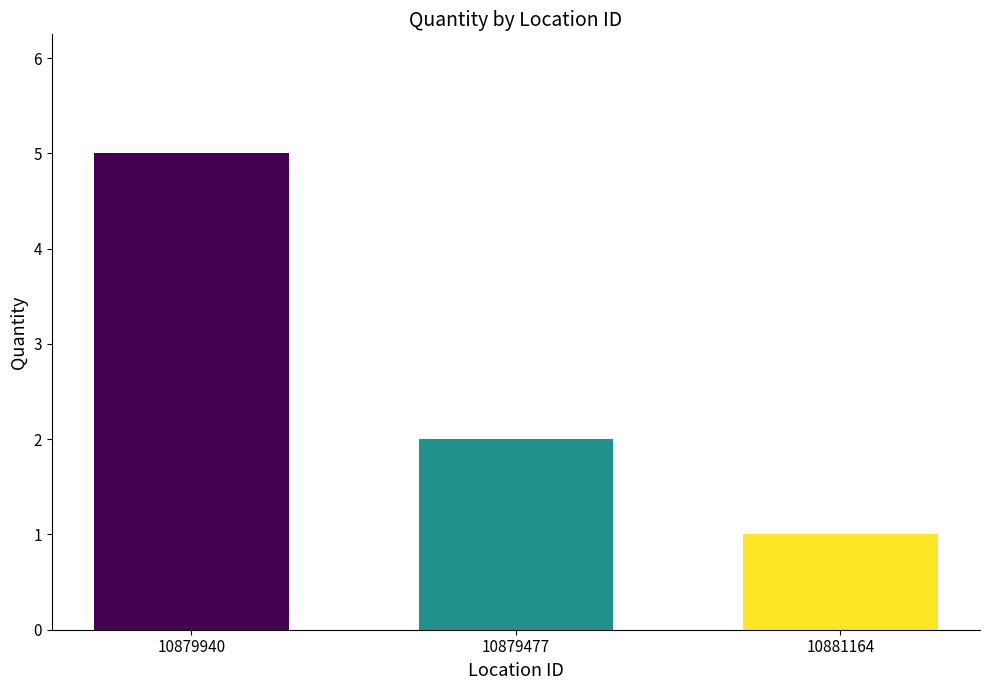

True or false: the data shows 2 at 10879940.

False